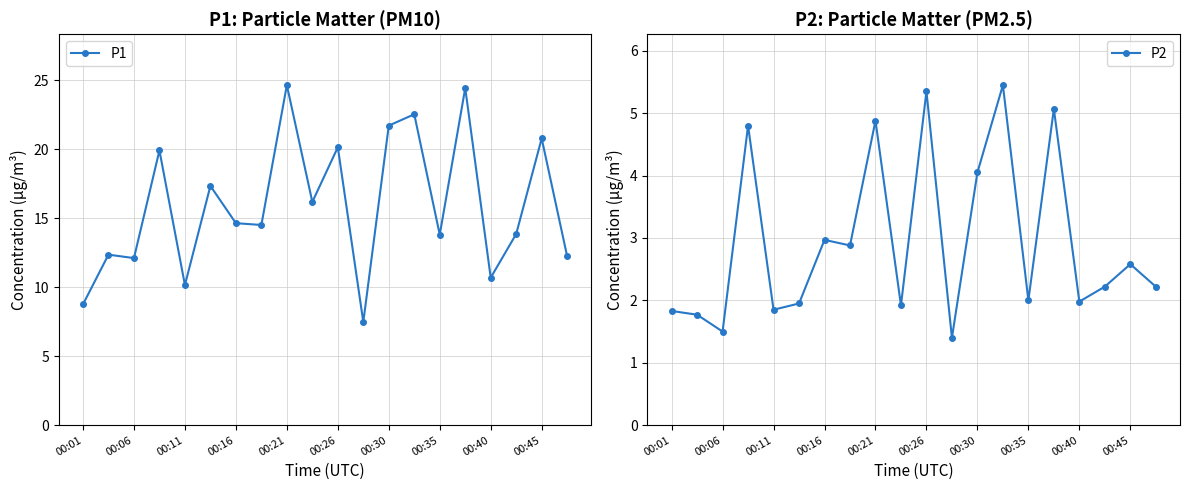

Does the chart have visible grid lines?

Yes